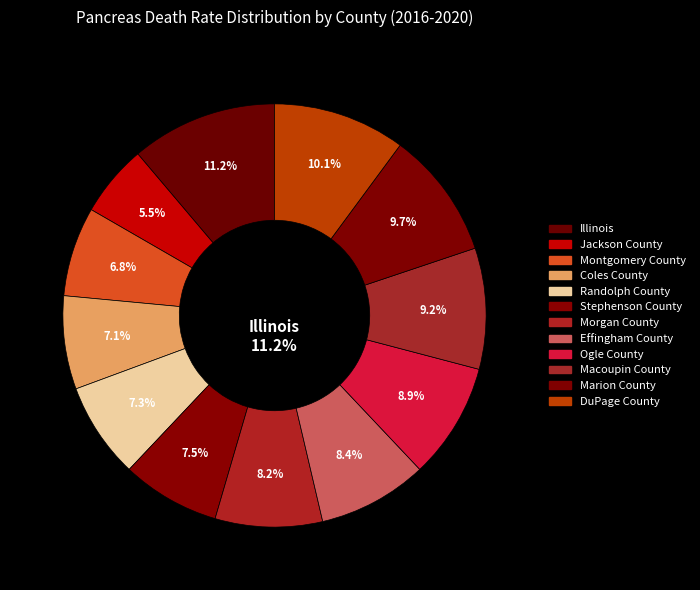

Is there any slice that represents more than half of the pie?

No